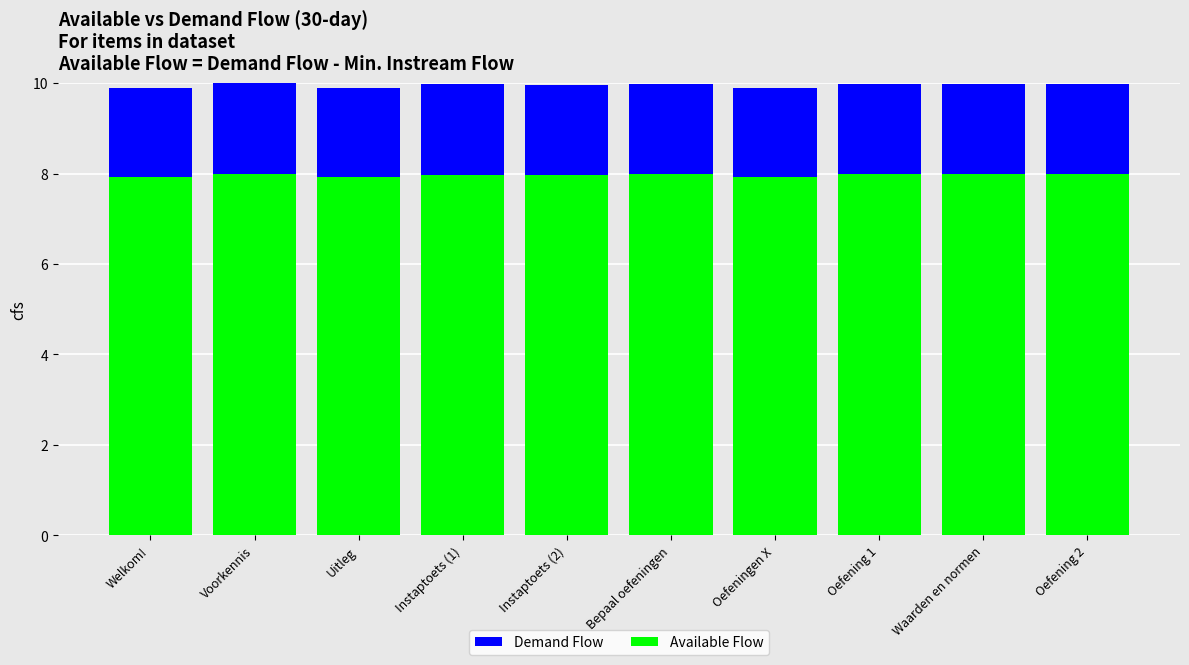

How many series are shown in this chart?

2